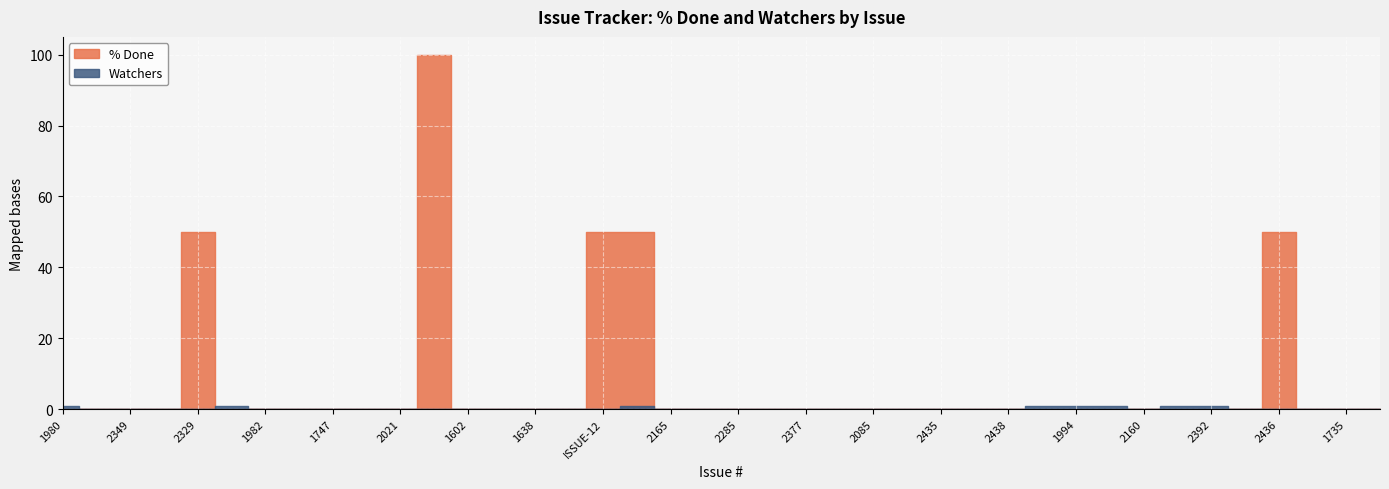

Which series has the widest spread of values?

% Done